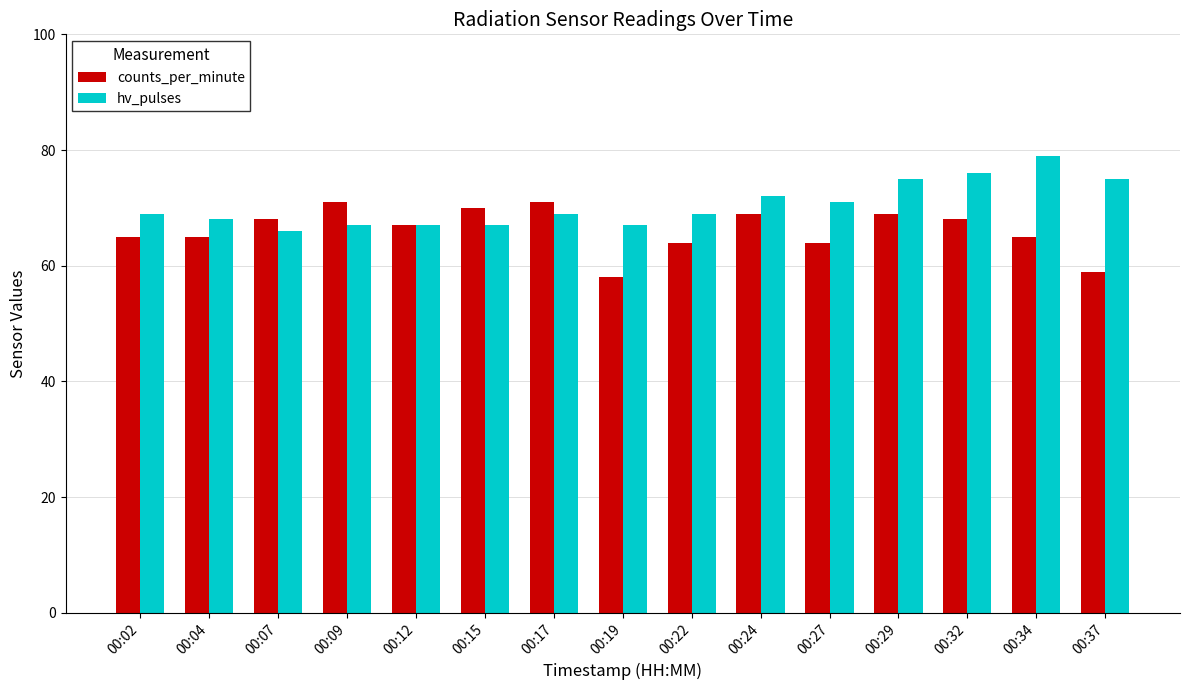

What is the spread (max minus min) of values at 00:19?

9